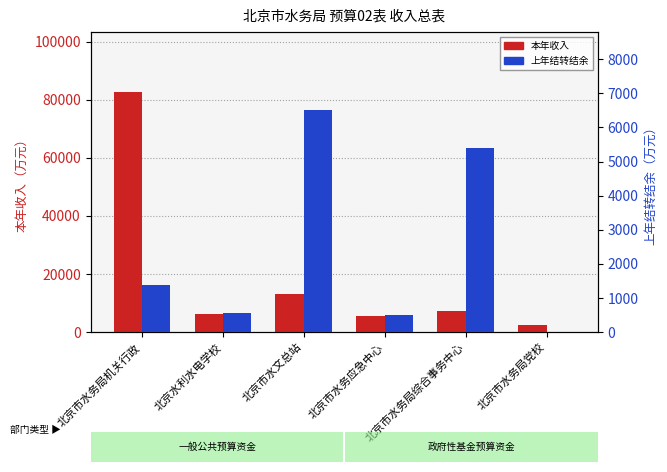

Reading right to left, what are all the values shown in this chart?

本年收入: 北京市水务局党校=2464.8	北京市水务局综合事务中心=7247.5	北京市水务应急中心=5606.1	北京市水文总站=13043.0	北京水利水电学校=6289.7	北京市水务局机关行政=82674.8
上年结转结余: 北京市水务局党校=0.0	北京市水务局综合事务中心=5391.5	北京市水务应急中心=491.3	北京市水文总站=6517.5	北京水利水电学校=542.8	北京市水务局机关行政=1366.2